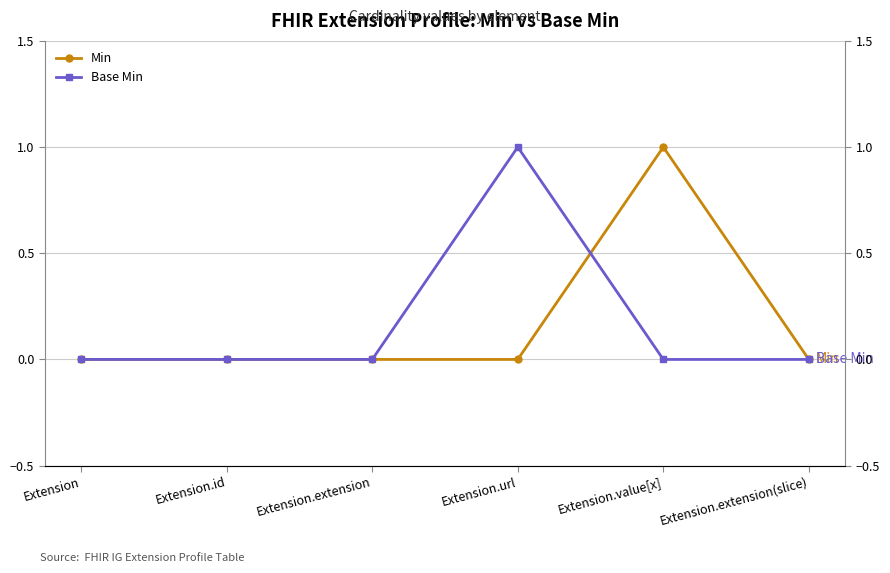

What is the difference between the maximum and minimum values in the Base Min series?

1